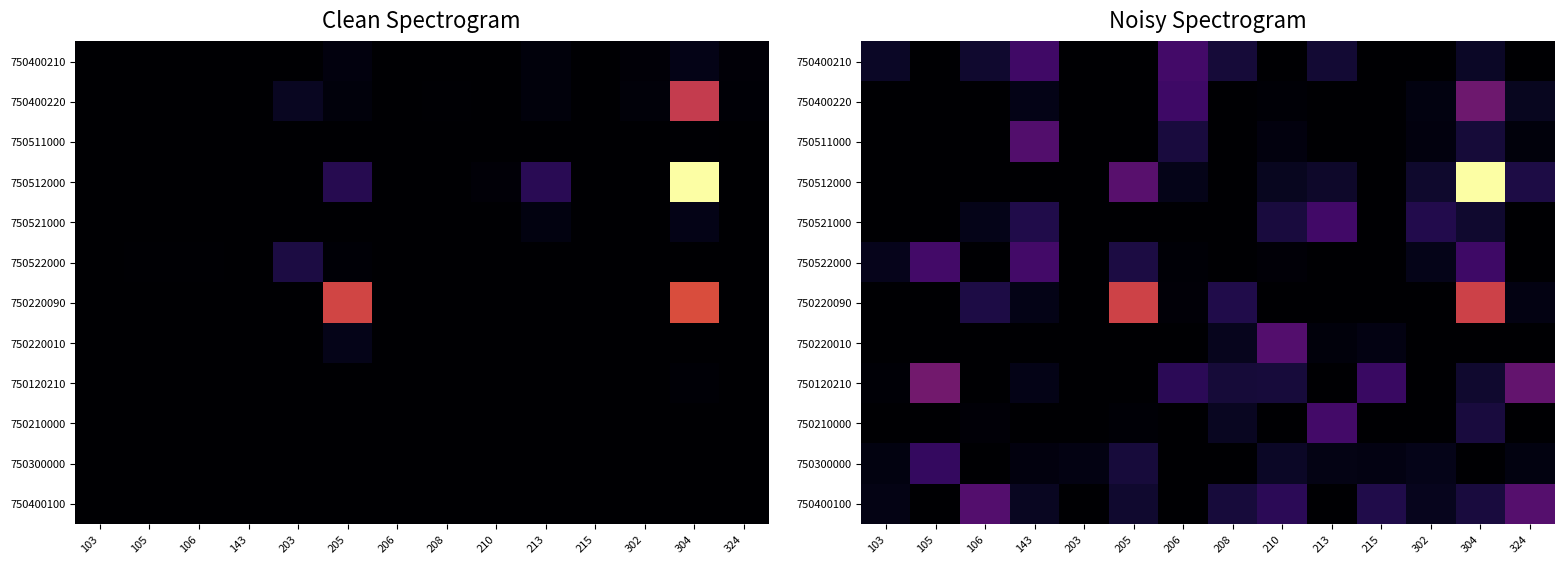

What is the total value across all series at 103?

55183.5